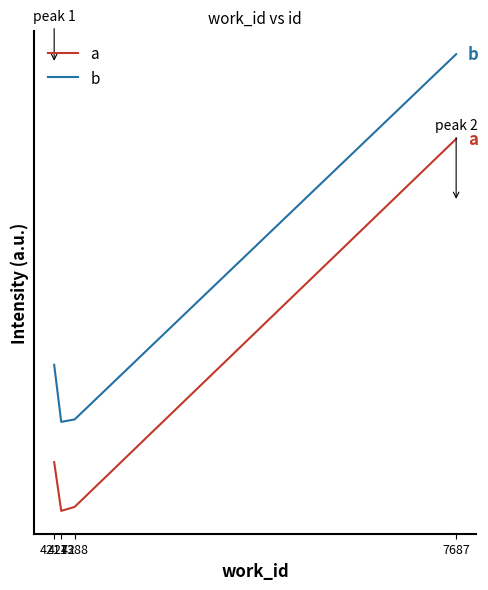

At which category is the sum across all series the highest?

7687